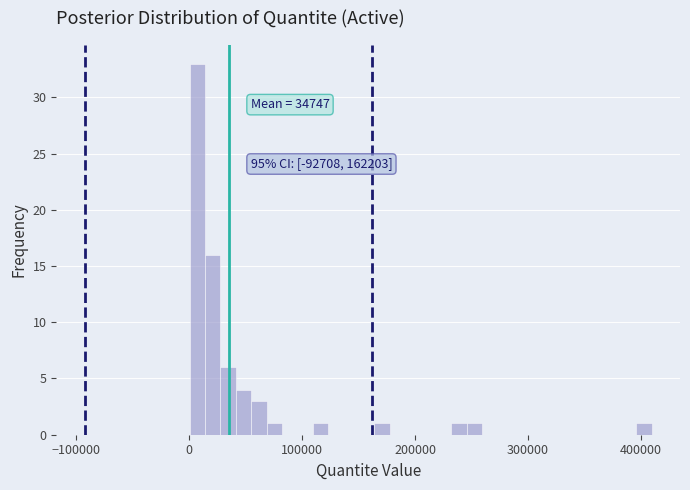

Around what value on the x-axis is the tallest bar? Give the approximate position of its centre, as read against the axis.

10000